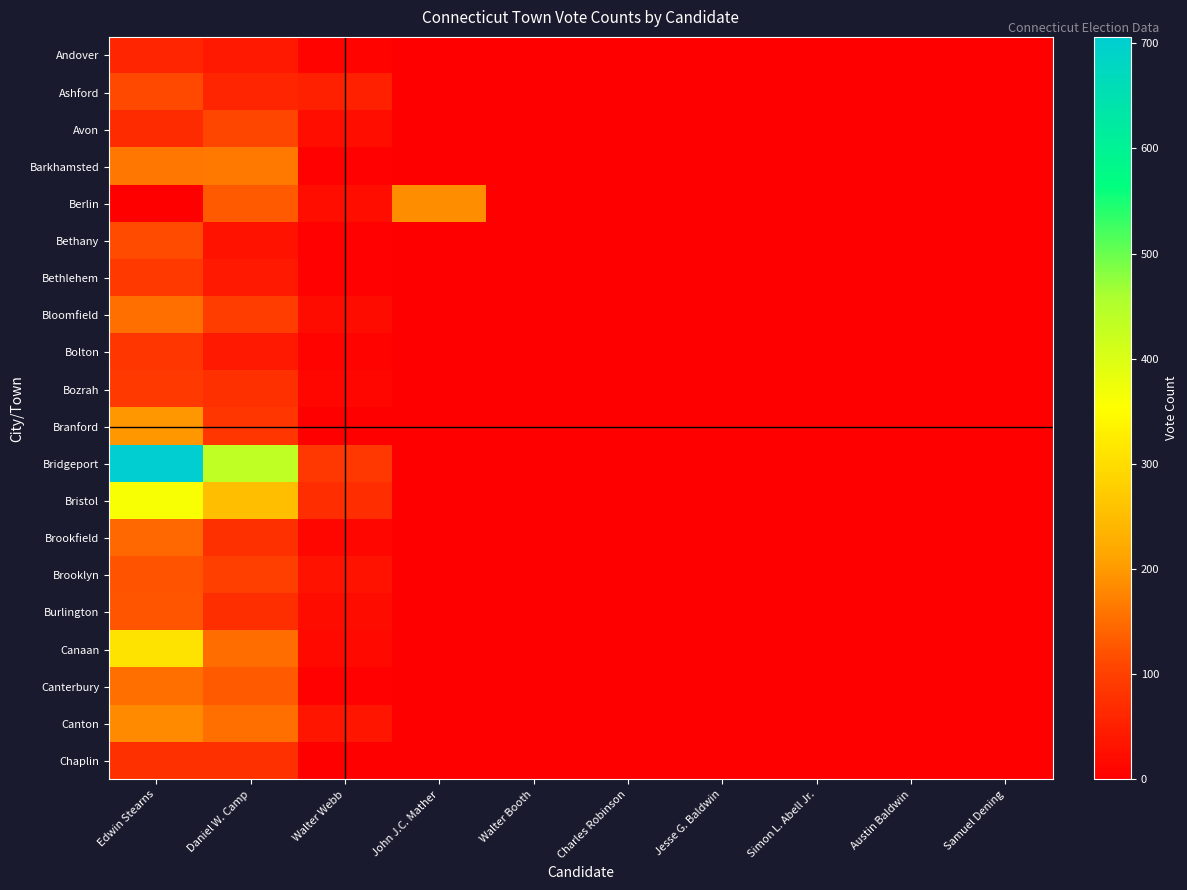

At how many categories does at least one series exceed 23?

4